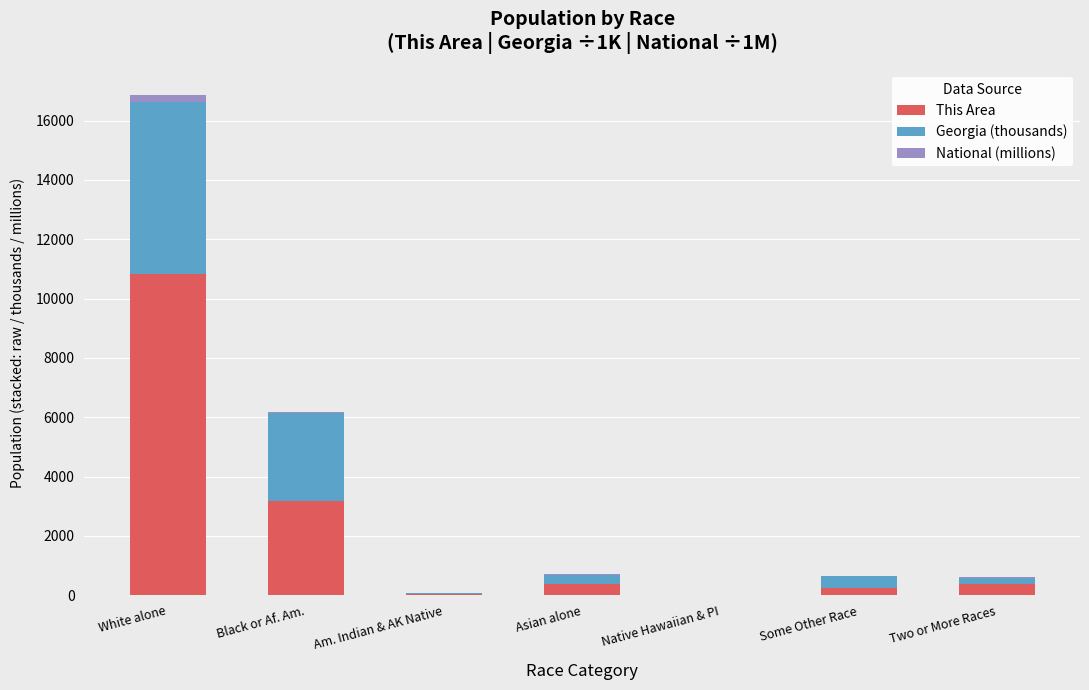

What is the highest value of the This Area series?

10846.0